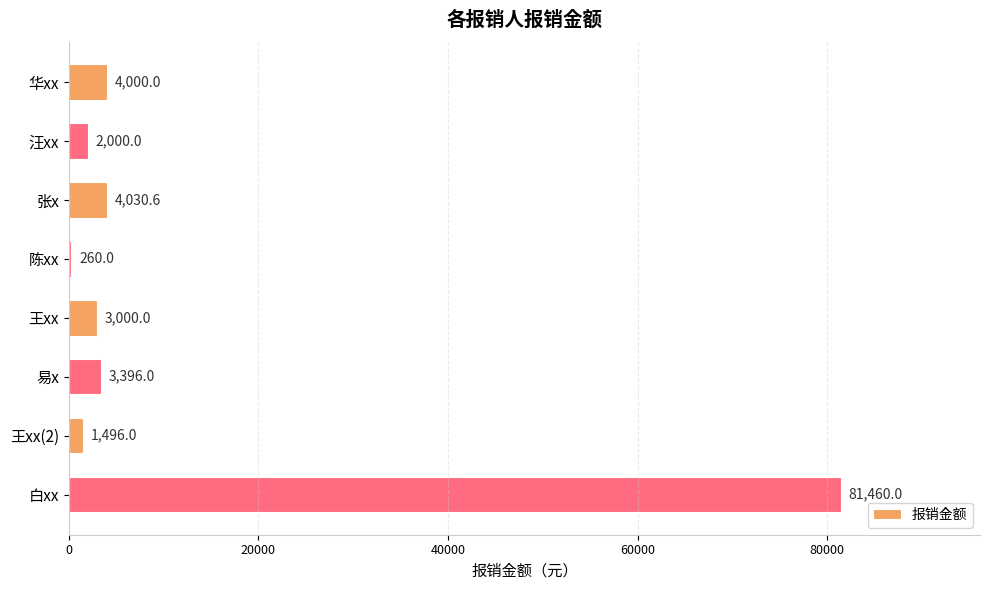

The chart shows a value of 3000.0 at 王xx. True or false?

True